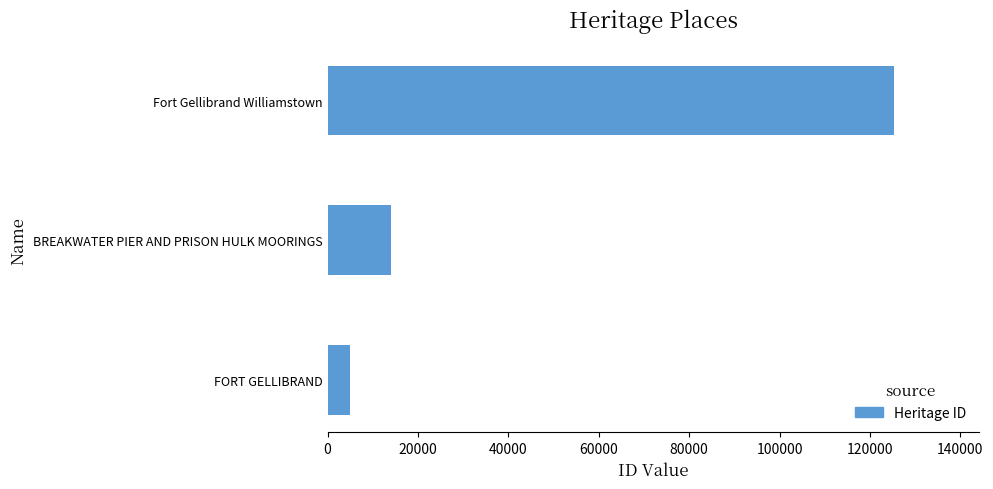

Does the chart contain stacked bars?

No